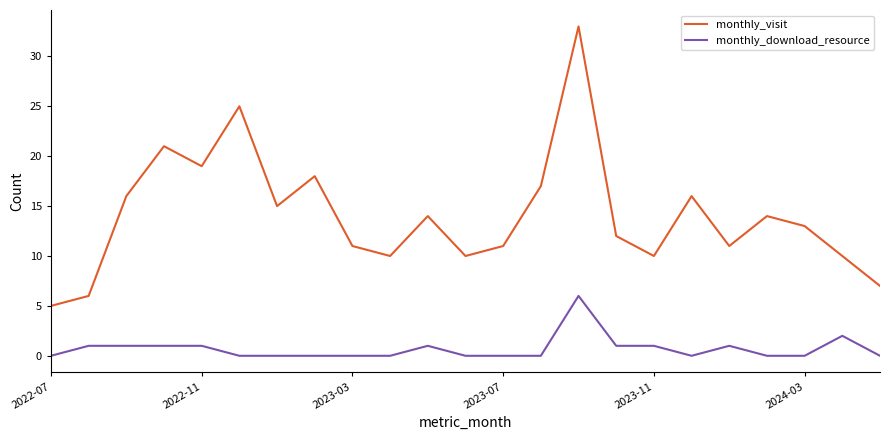

What is the difference between the maximum and minimum values in the monthly_download_resource series?

6